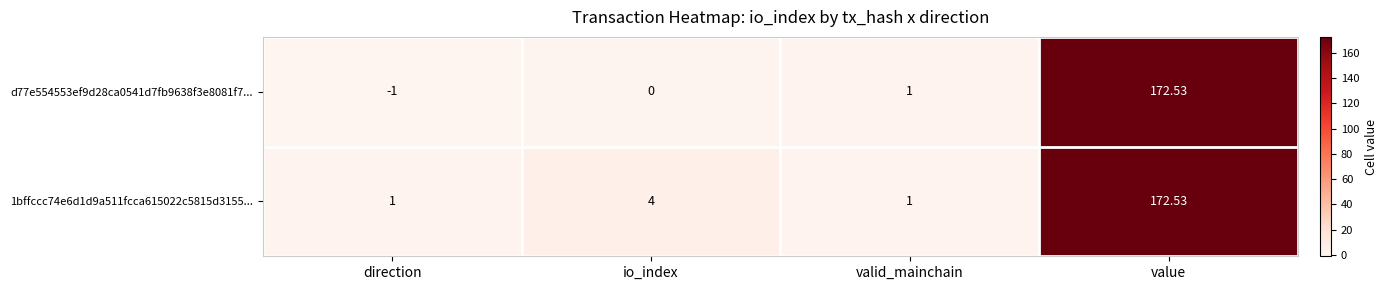

At which category is the sum across all series the highest?

value